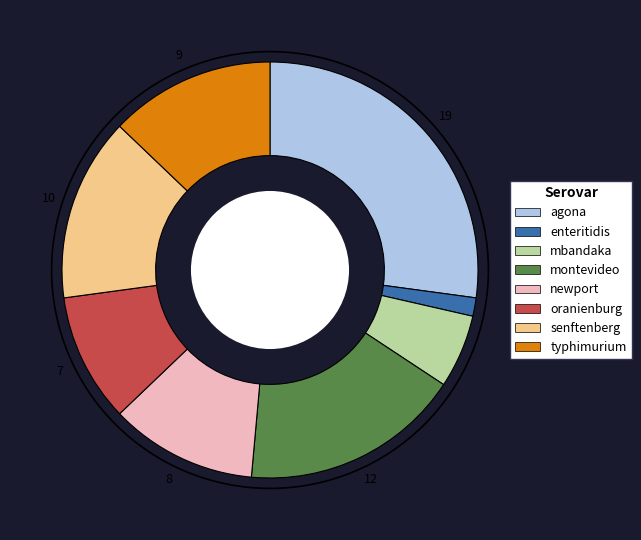

Is there any slice that represents more than half of the pie?

No